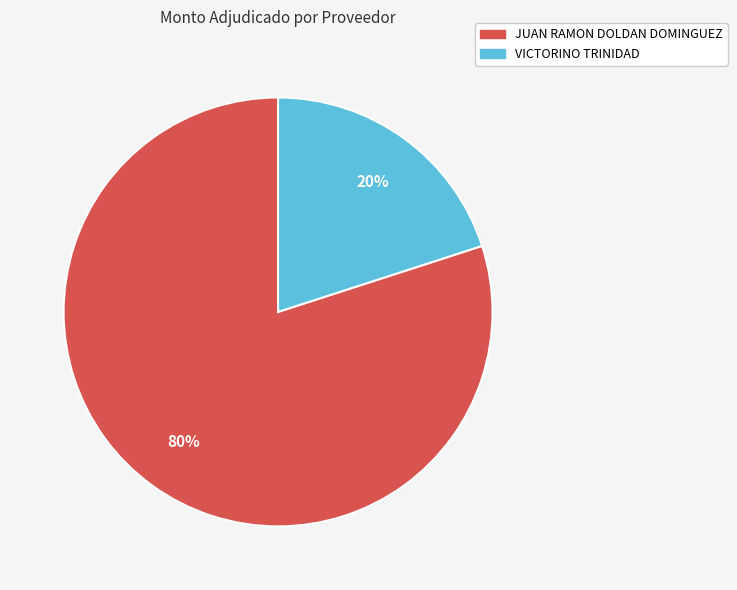

Rank the categories by value from highest to lowest.

JUAN RAMON DOLDAN DOMINGUEZ, VICTORINO TRINIDAD